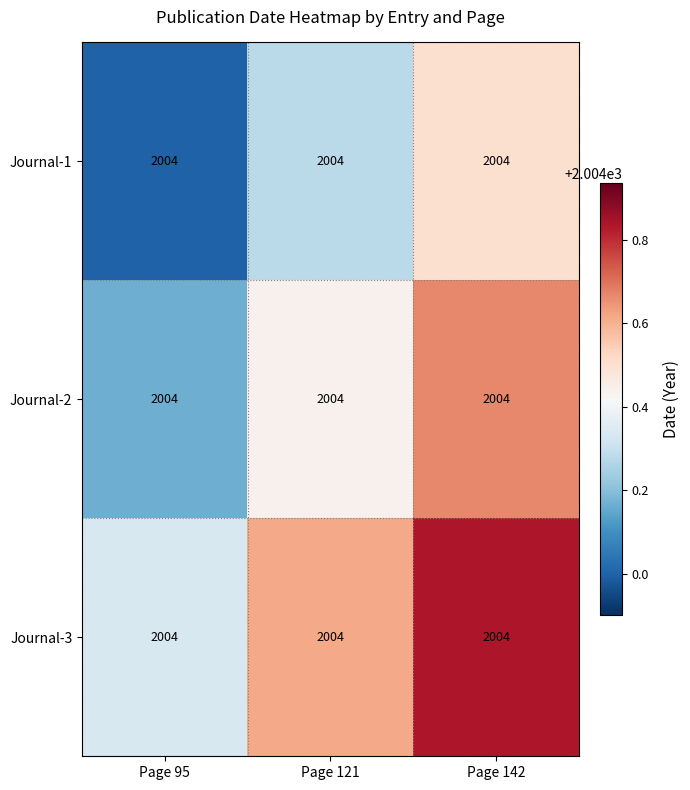

At which label is Journal-2 closest to 2004?

Page 95